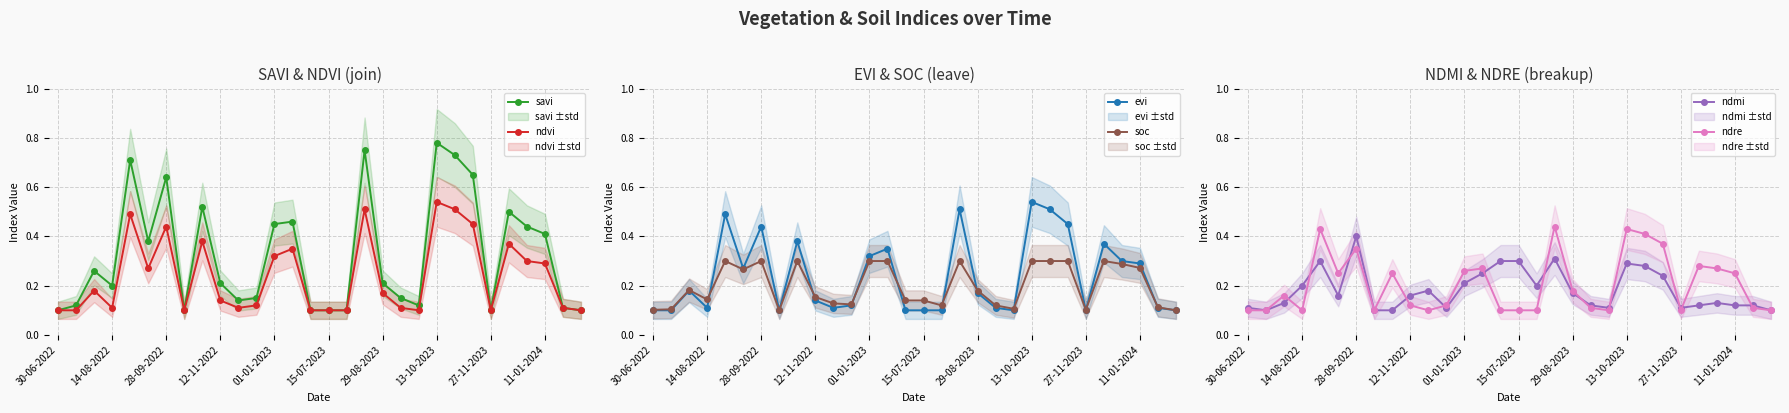

True or false: ndvi has a value of 0.3 at 26.

True